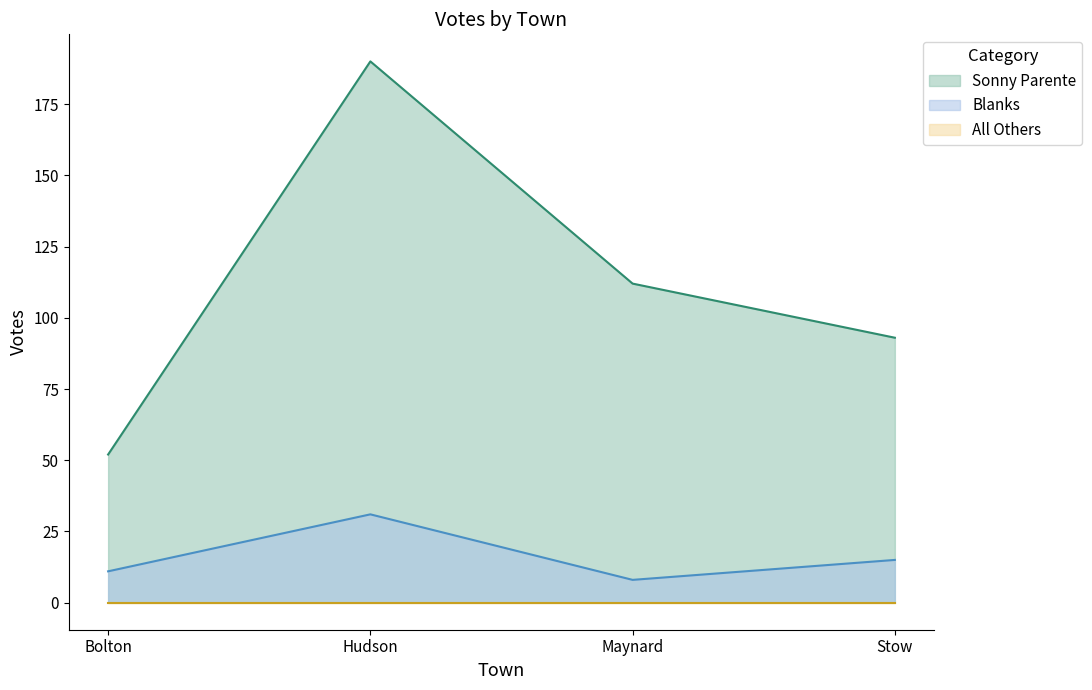

At which label does Sonny Parente first exceed 112?

Hudson